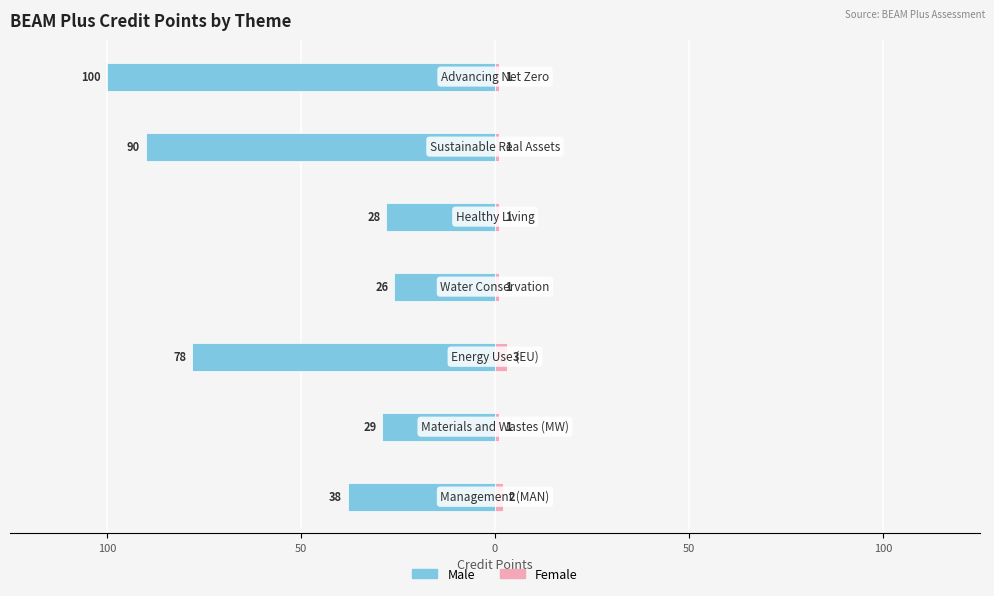

Which series has the widest spread of values?

Male